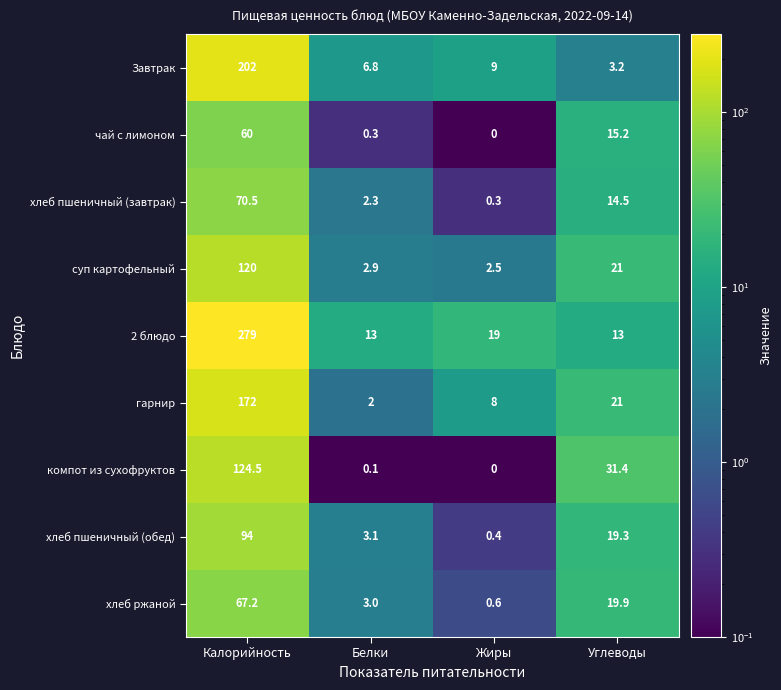

What is the minimum value for суп картофельный?

2.5